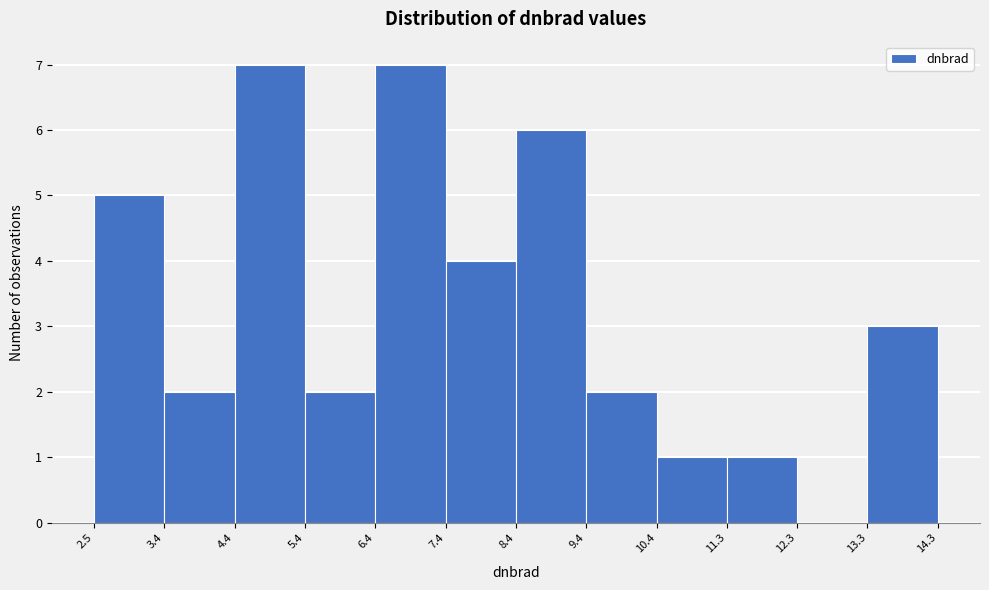

How tall is the bar that spans 4.4 to 5.4 on the x-axis? The values are not printed on the chart, so give them approximately, as read against the axis.

7